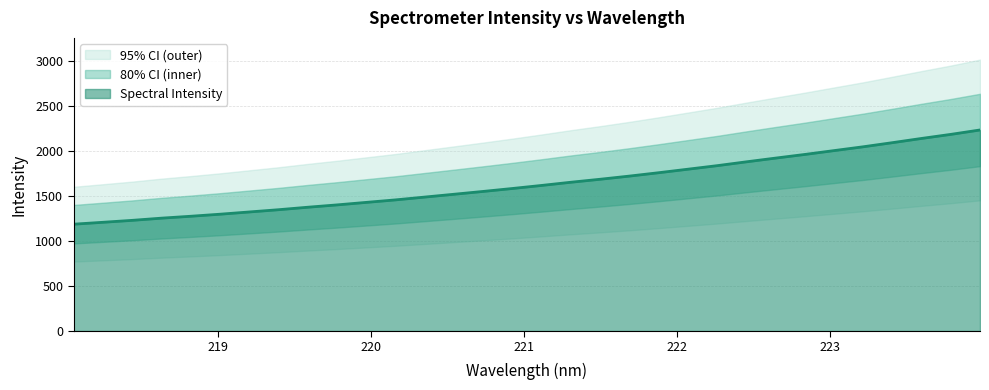

What value does the data have at 221.8812?

1761.0